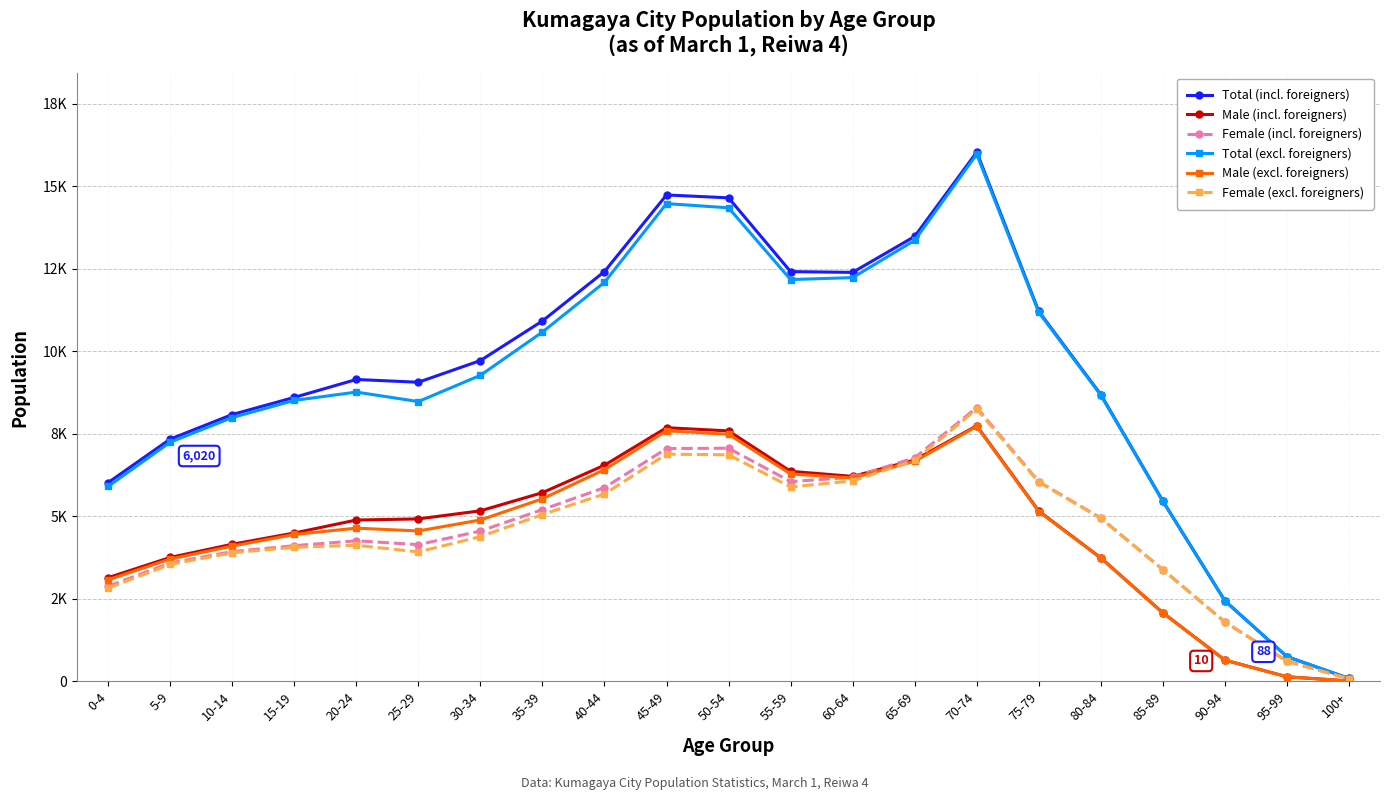

How many interior local valleys does the Male (incl. foreigners) series have?

1